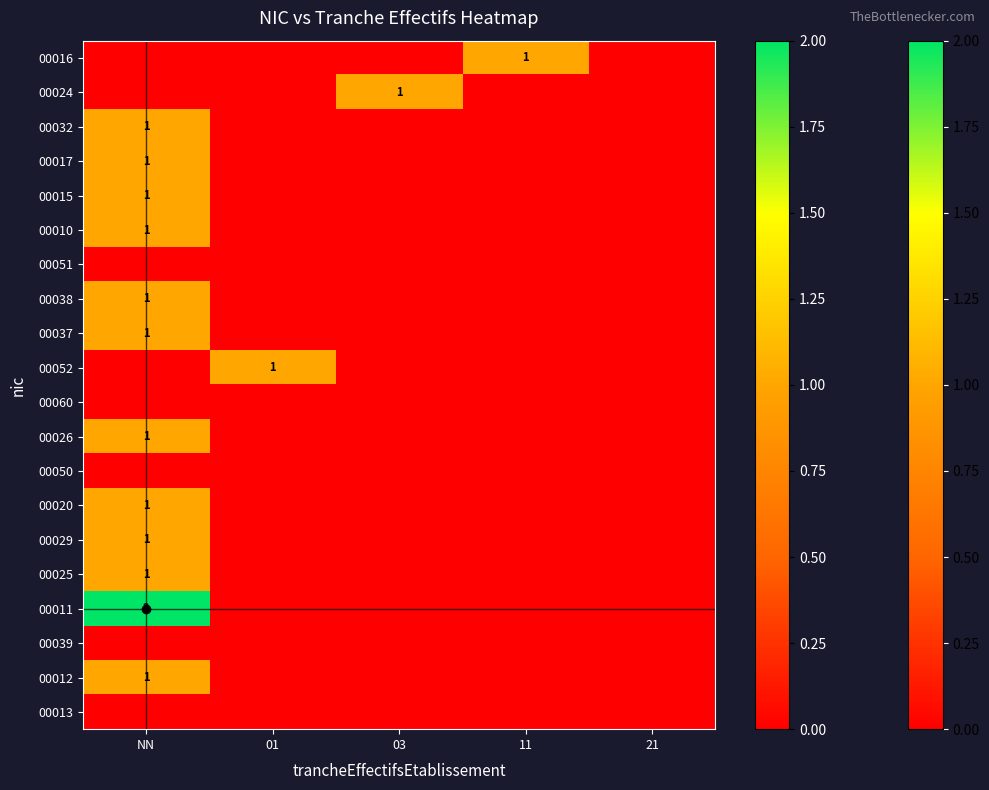

How many positive values does the 00016 series have?

1